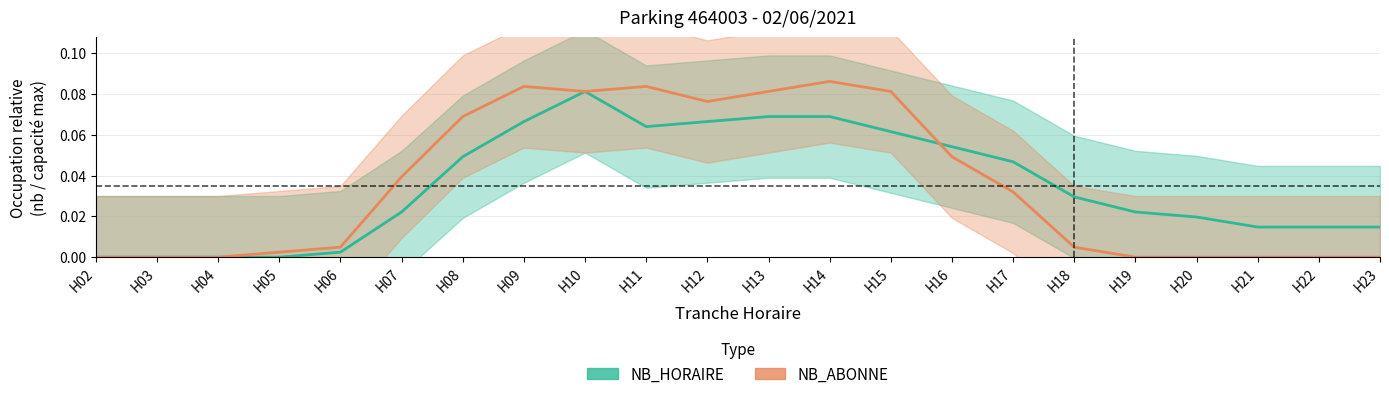

After their last crossing, which series has the higher values: NB_HORAIRE or NB_ABONNE?

NB_HORAIRE